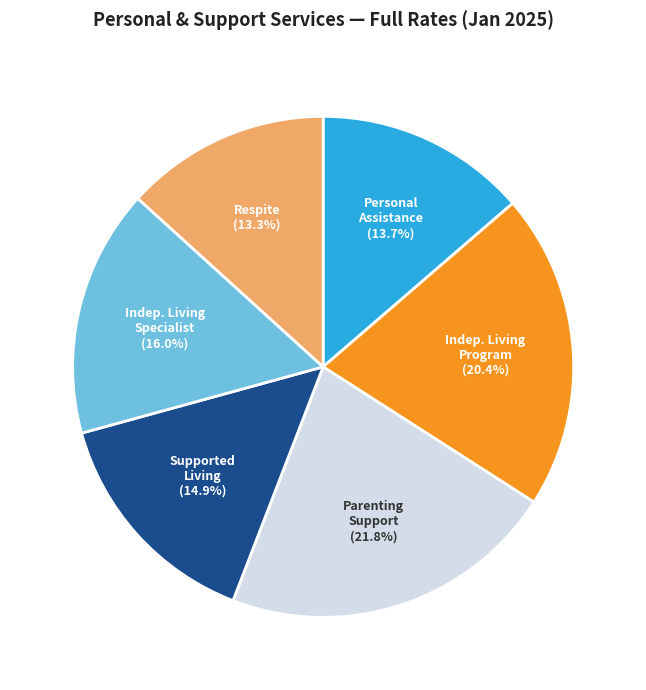

Which has a higher value, Supported Living or Indep. Living Specialist?

Indep. Living Specialist